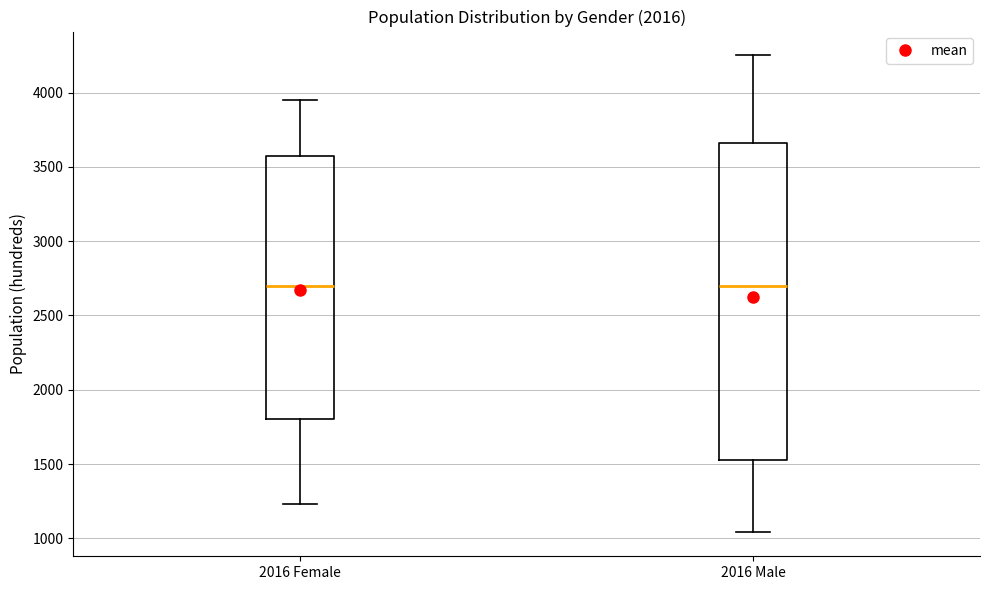

Reading left to right, read every box against the y-axis: the position of its median line, the range the box covers, and the ends of its whiskers. The values are not printed on the chart, so give them approximately, as read against the axis.

2016 Female: median 2700, box 1800 to 3550, whiskers 1250 to 3950
2016 Male: median 2700, box 1550 to 3650, whiskers 1050 to 4250